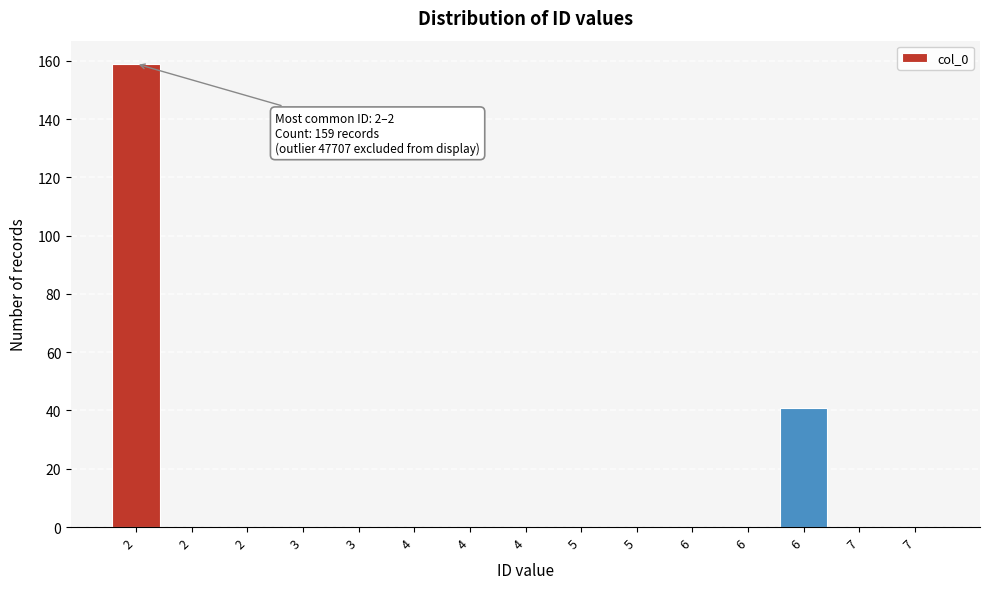

Count the number of data series in this chart.

1